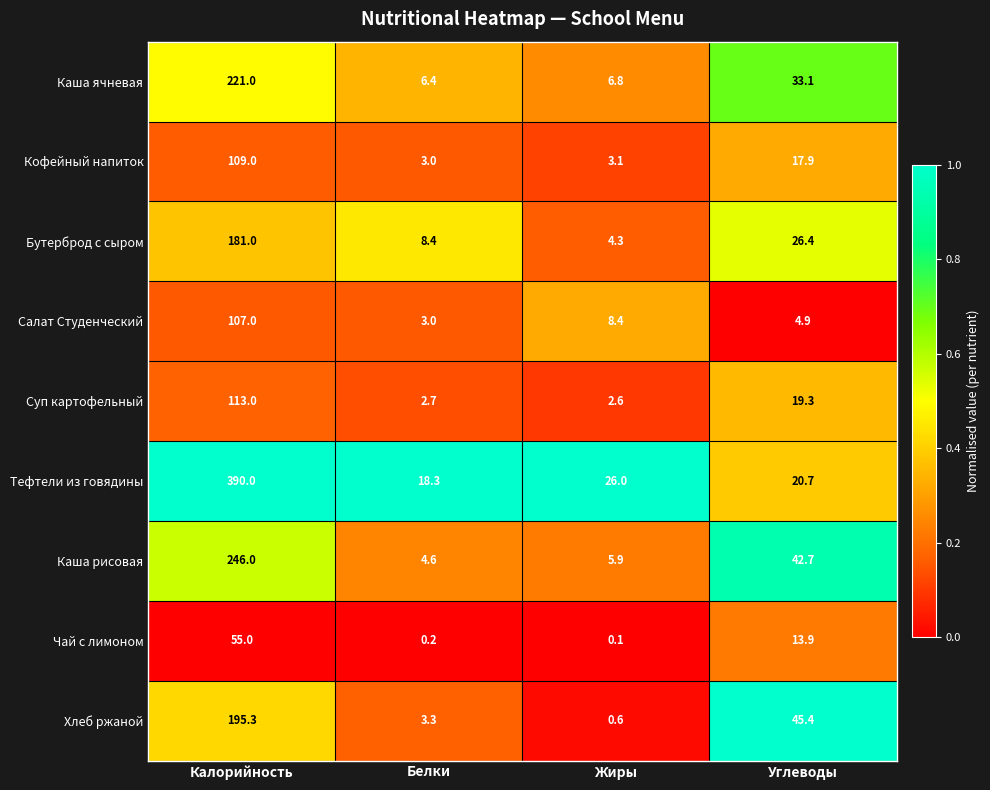

What is the average value of the Салат Студенческий series?

30.8